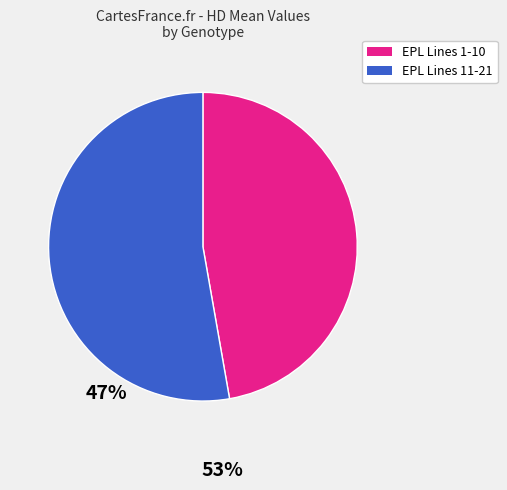

Does any single category account for the majority?

Yes